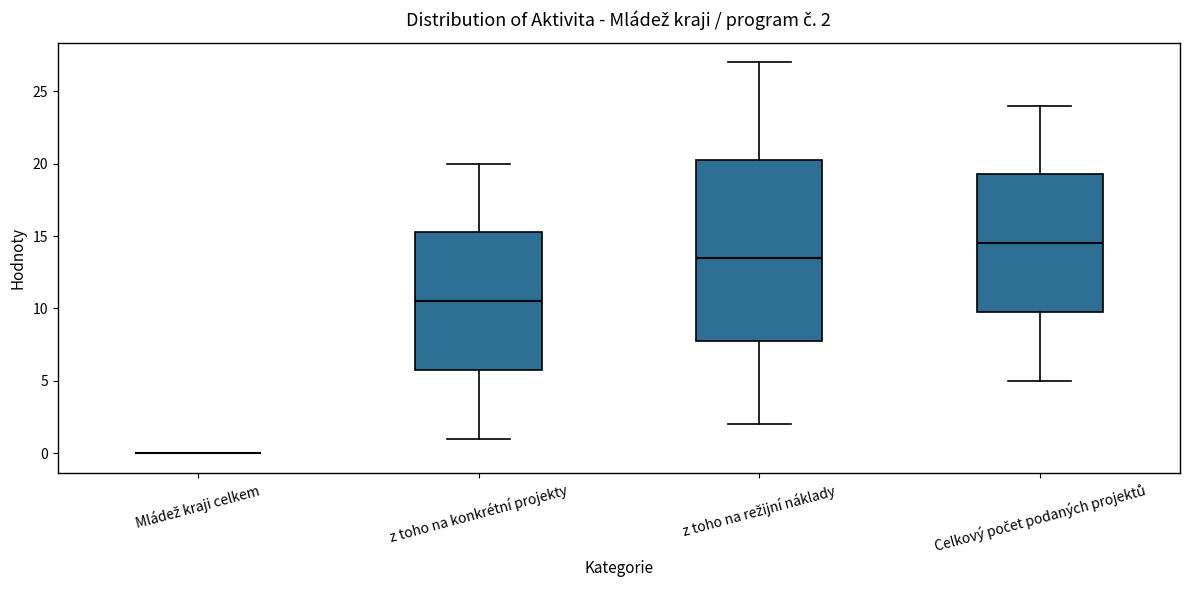

Which box is the tallest, from its lower edge to its upper edge?

z toho na režijní náklady